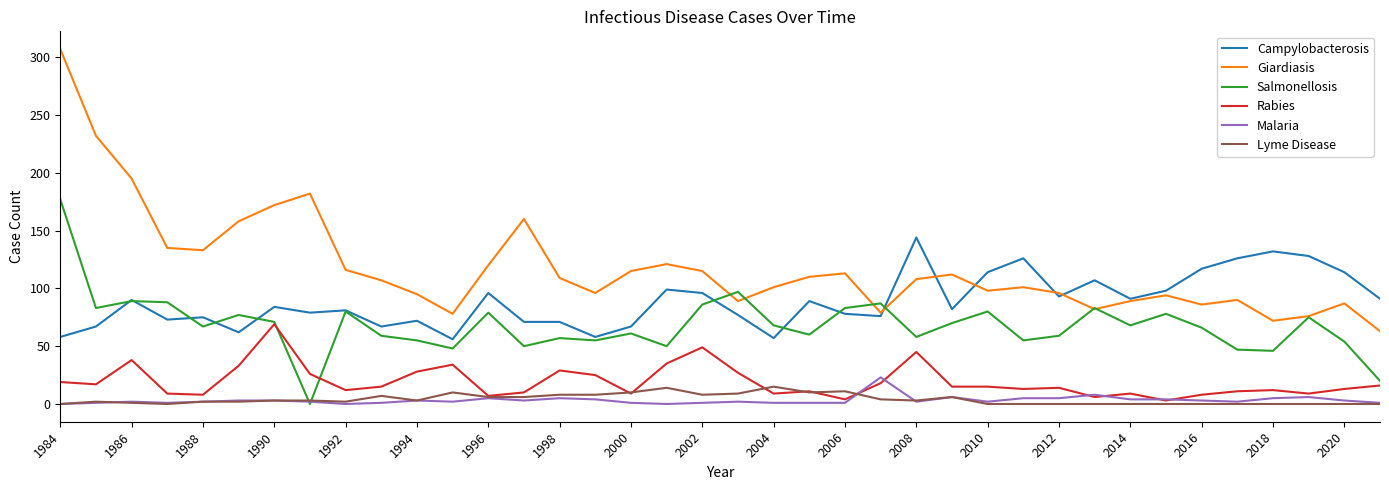

Which series has the largest total across all categories?

Giardiasis